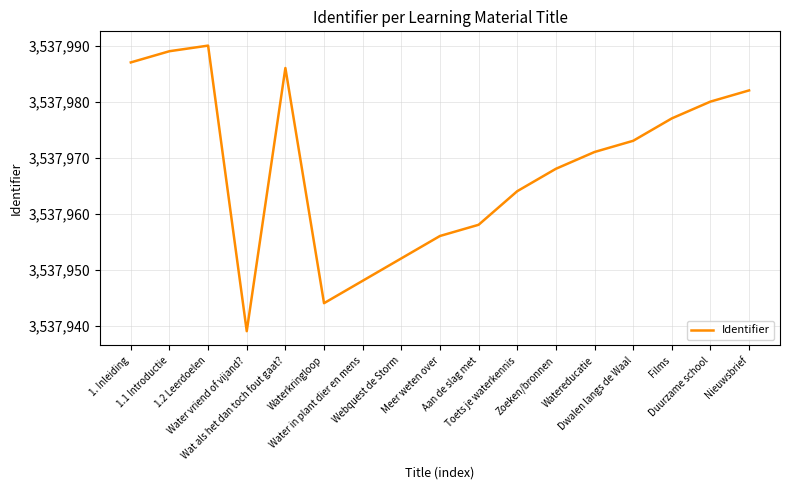

Does the chart have visible grid lines?

Yes